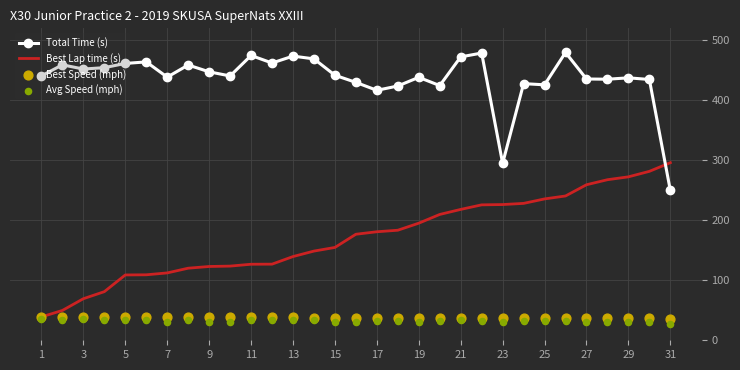

Which series has the largest total across all categories?

Total Time (s)